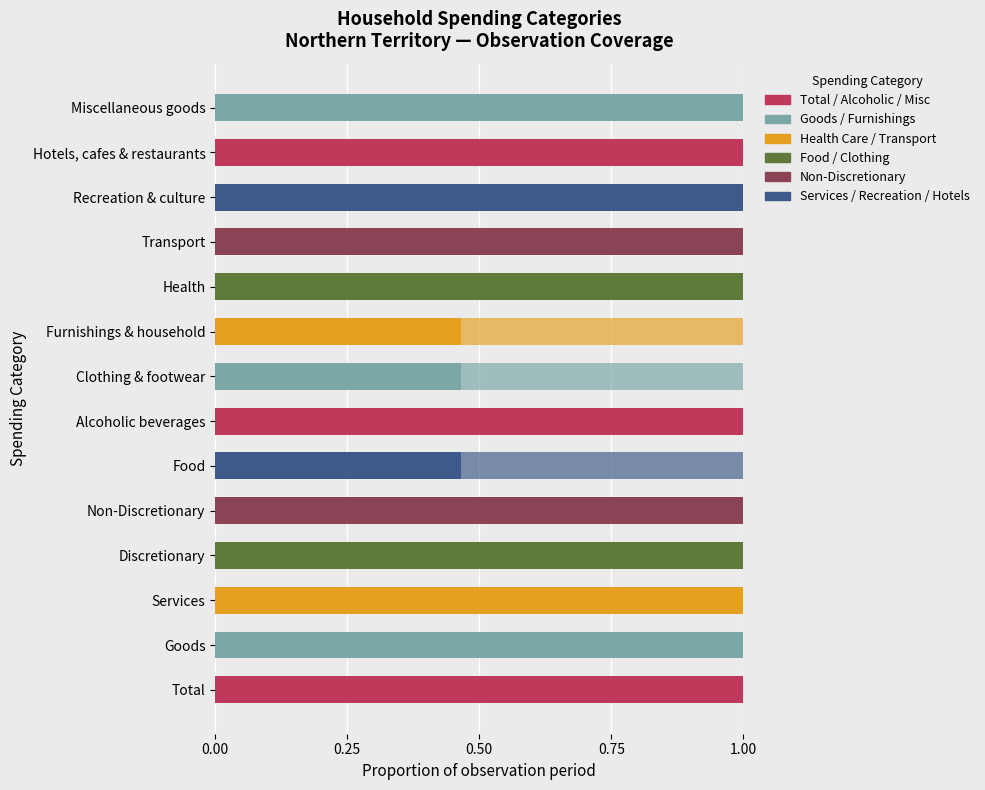

Count the number of data series in this chart.

2